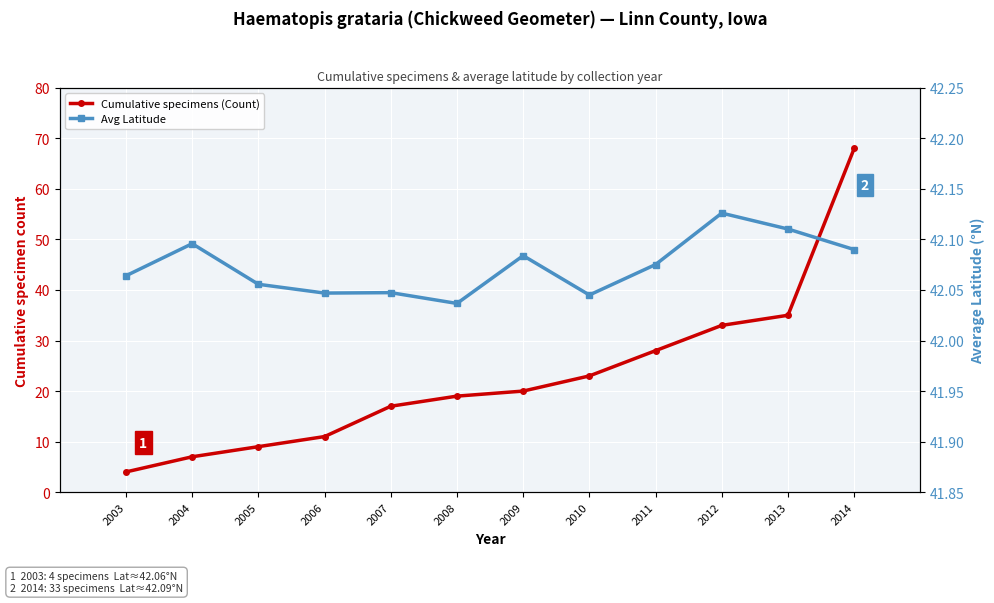

Which series has the widest spread of values?

Cumulative specimens (Count)